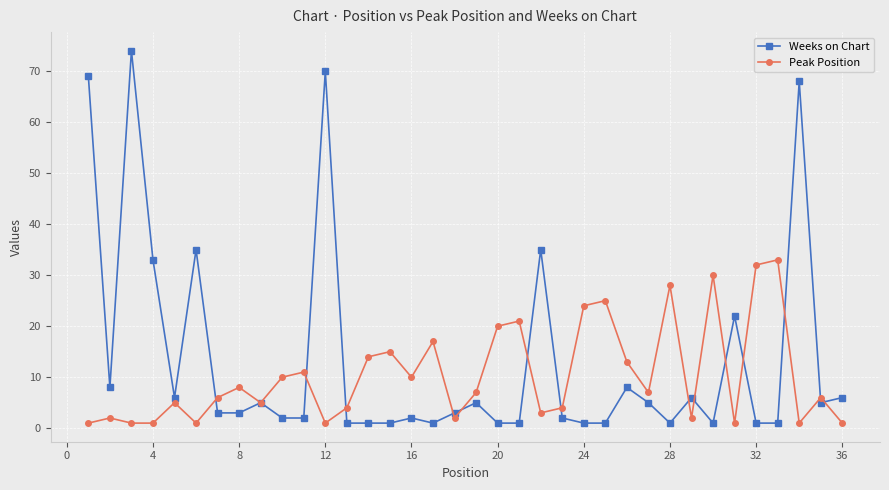

How many lines are shown in the chart?

2